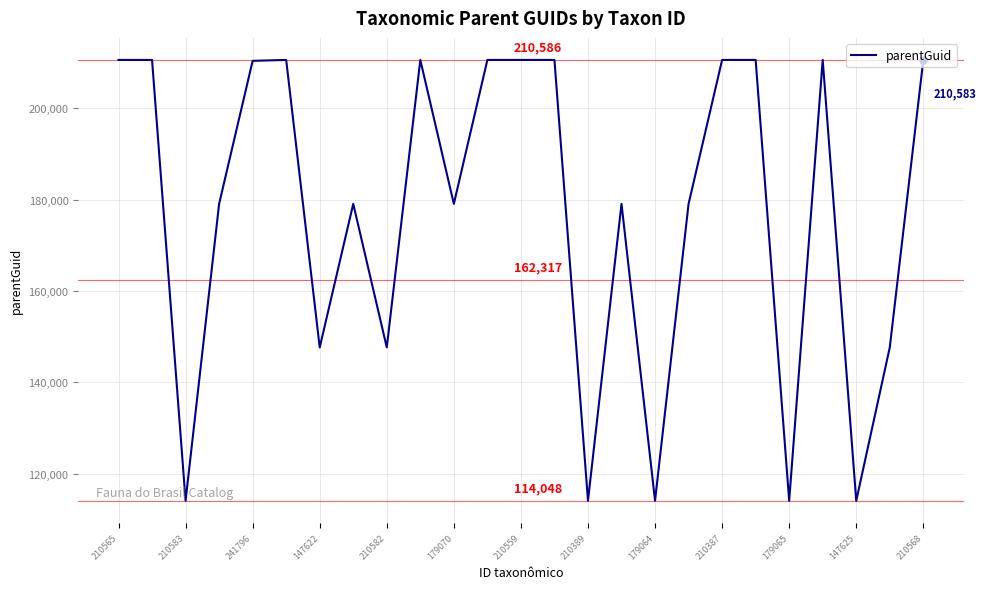

What is the average value?

177411